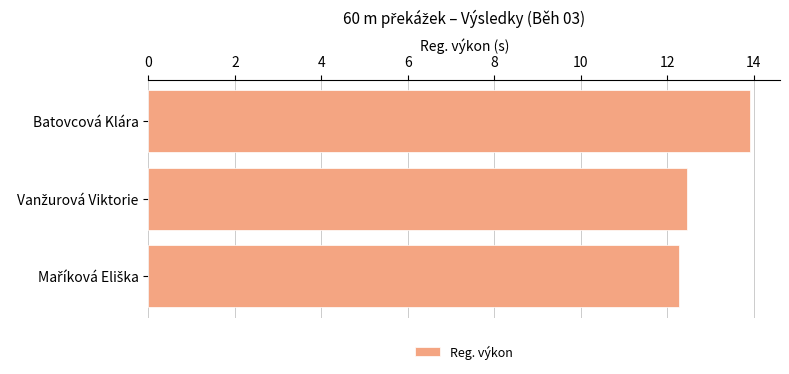

What is the sum of all values?

38.6